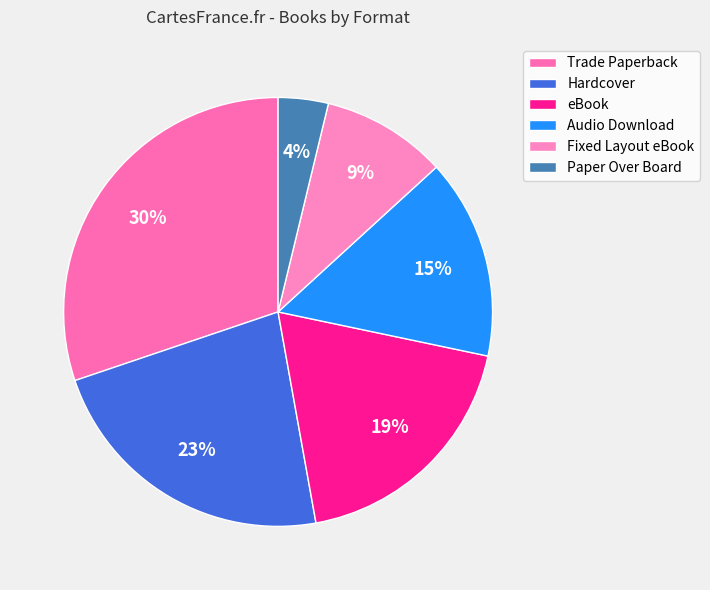

Count the number of slices in the pie.

6